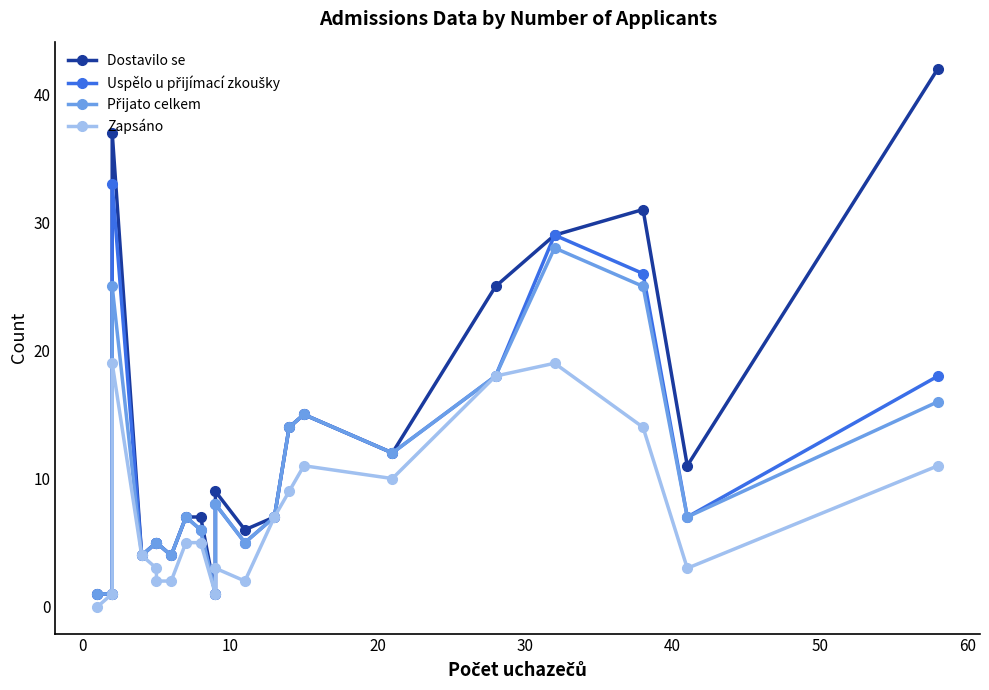

What is the difference between the Přijato celkem values at 0 and 30?

4